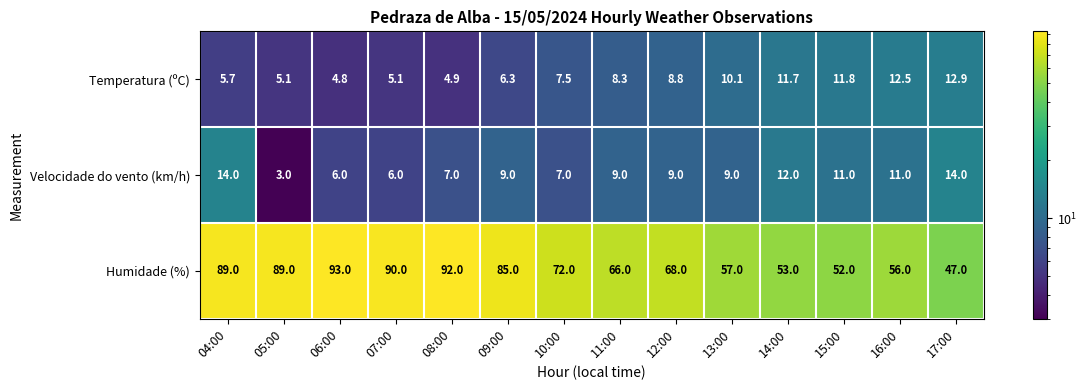

Count the number of categories in the chart.

14